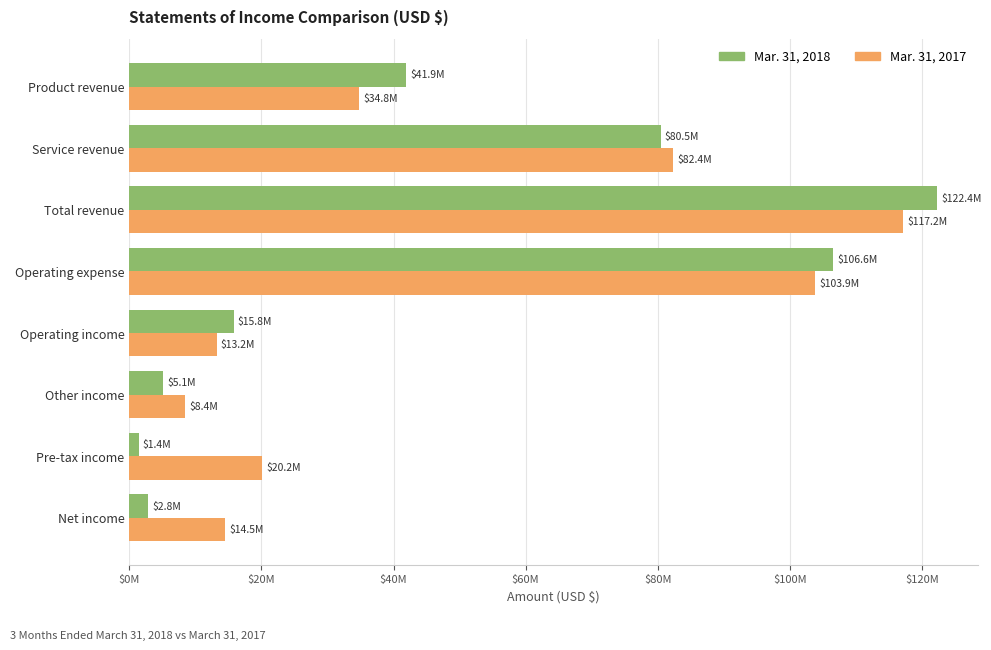

What are all the series names shown in the legend?

Mar. 31, 2018, Mar. 31, 2017